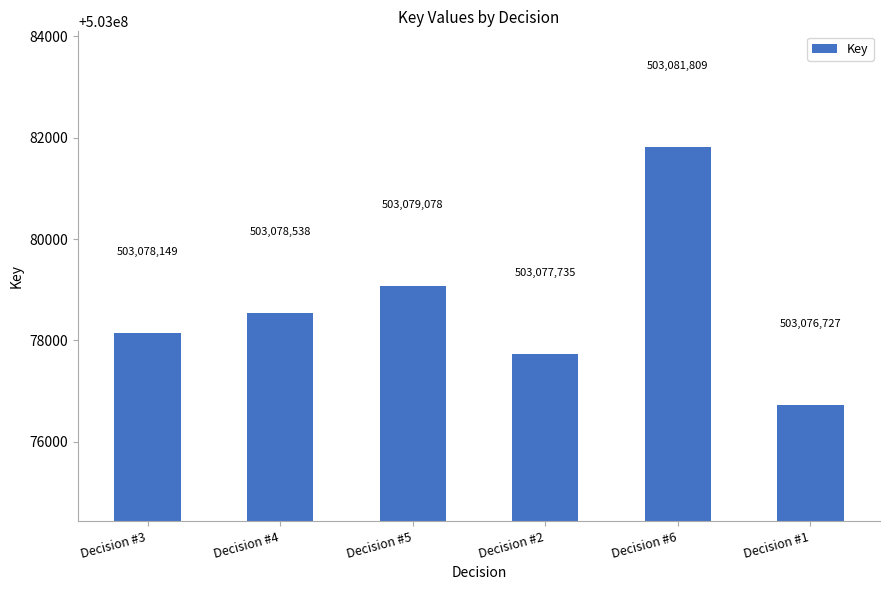

What position from the left is Decision #3?

1